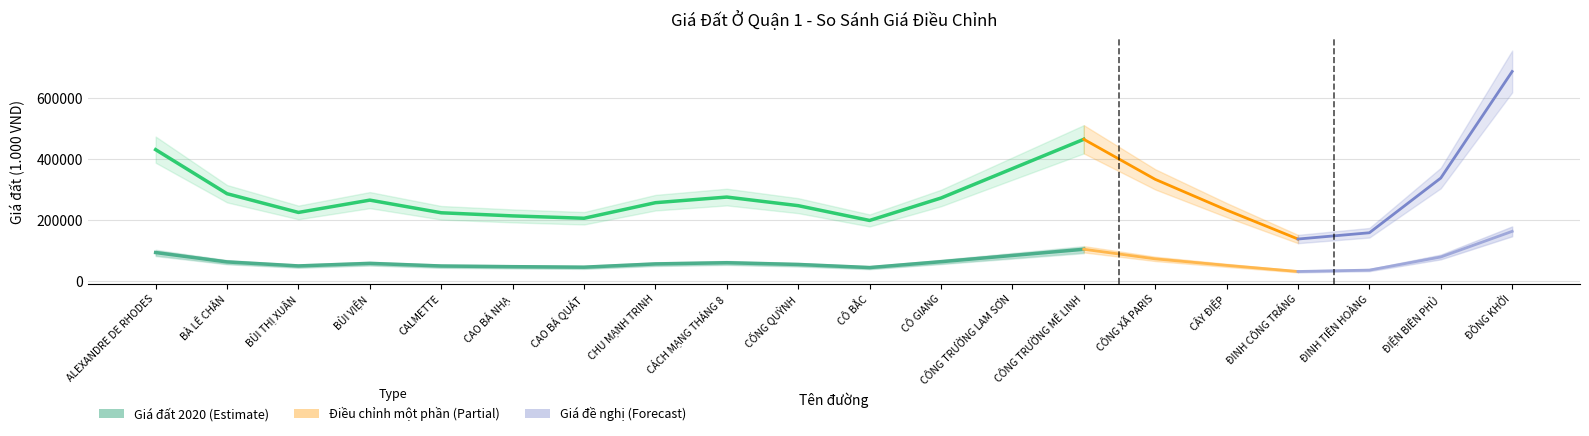

Does the chart display data point markers on the line(s)?

No